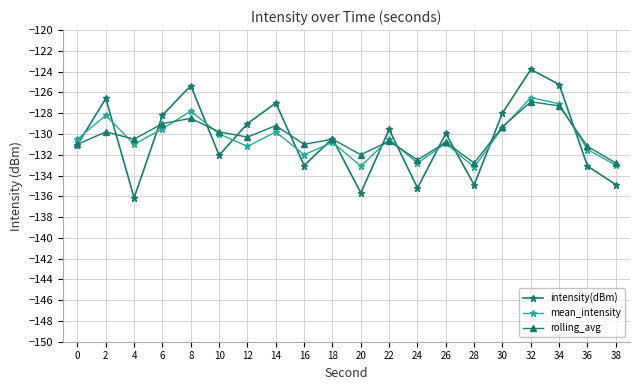

Where is intensity(dBm) nearest to the value -129?

12